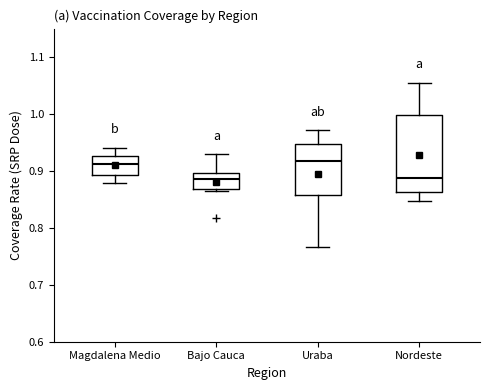

Where does the lower whisker of the box for Nordeste end on the y-axis? The values are not printed on the chart, so give them approximately, as read against the axis.

0.85